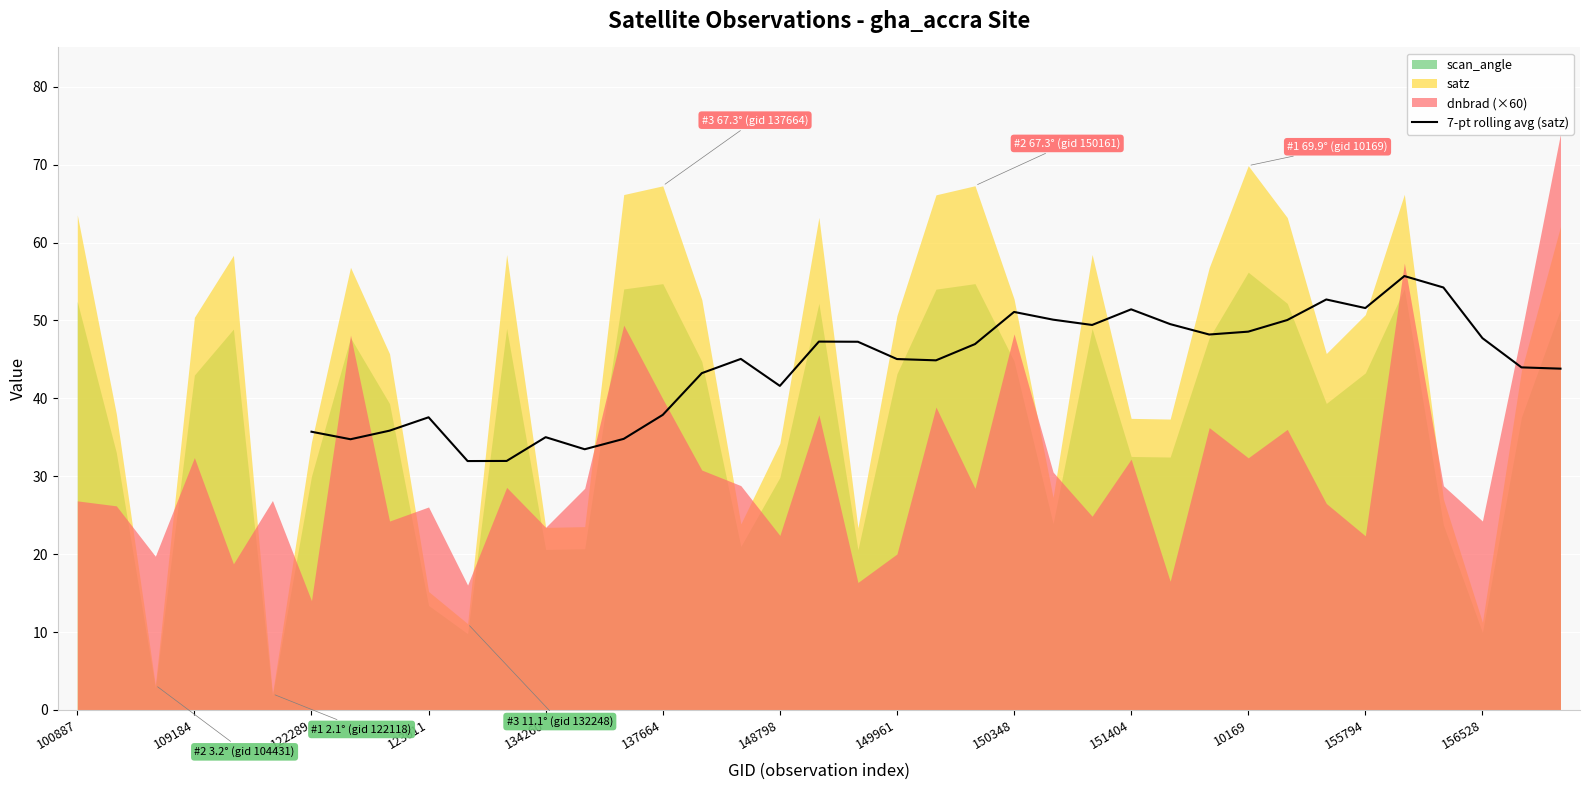

What is the maximum value for 7-pt rolling avg (satz)?

55.7